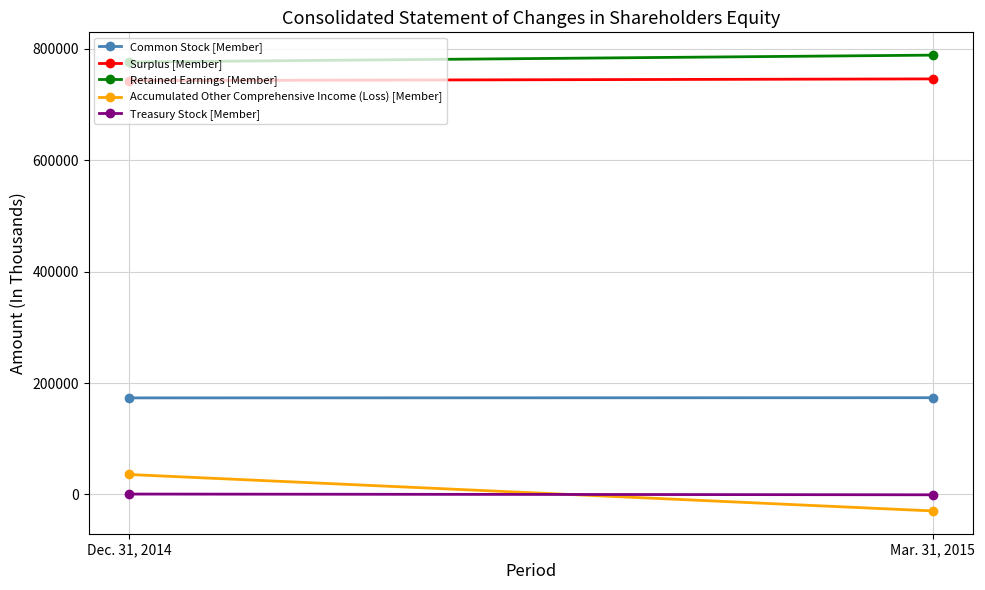

What is the spread (max minus min) of values at Mar. 31, 2015?

818388